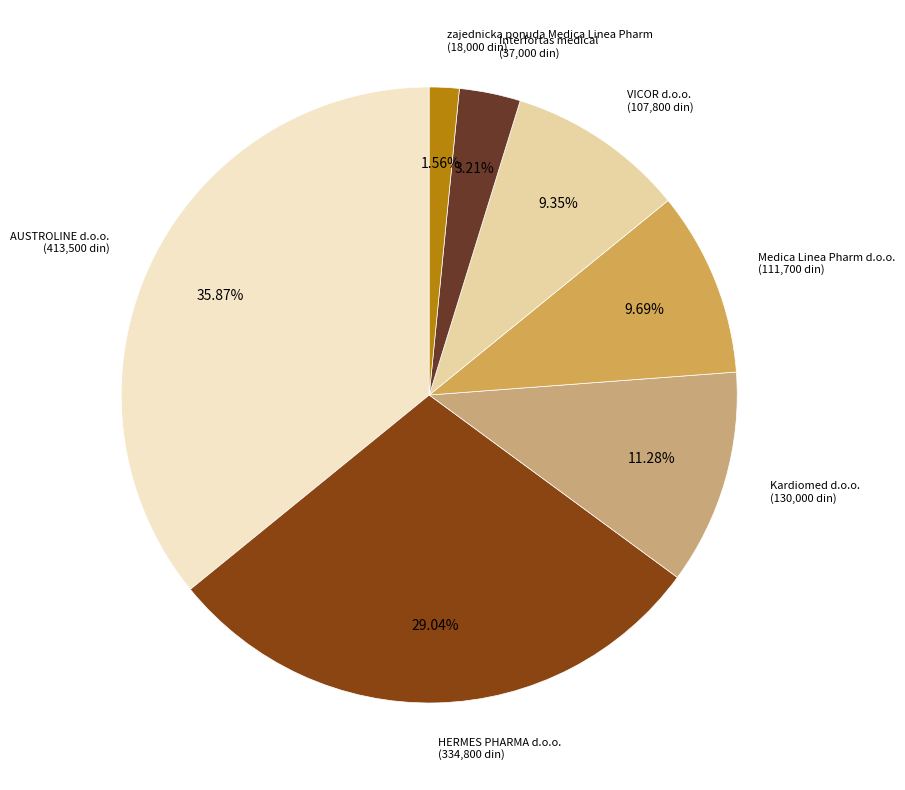

Is there any slice that represents more than half of the pie?

No